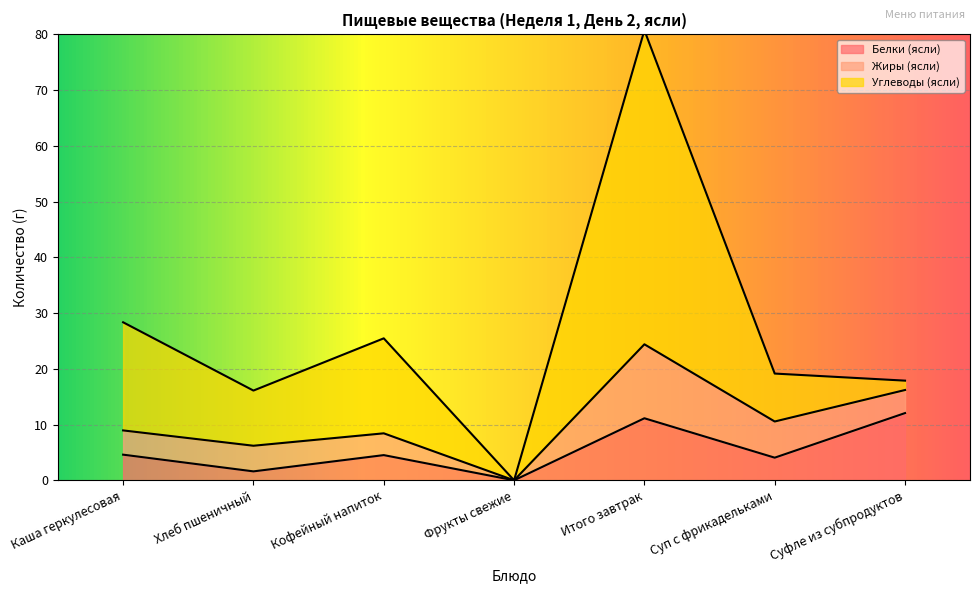

Reading left to right, extract all data points from this chart.

Белки (ясли): 4.6	1.6	4.5	0.0	11.1	4.1	12.1
Жиры (ясли): 4.3	4.6	3.9	0.0	13.3	6.5	4.1
Углеводы (ясли): 19.4	9.9	17.0	0.0	56.3	8.6	1.7